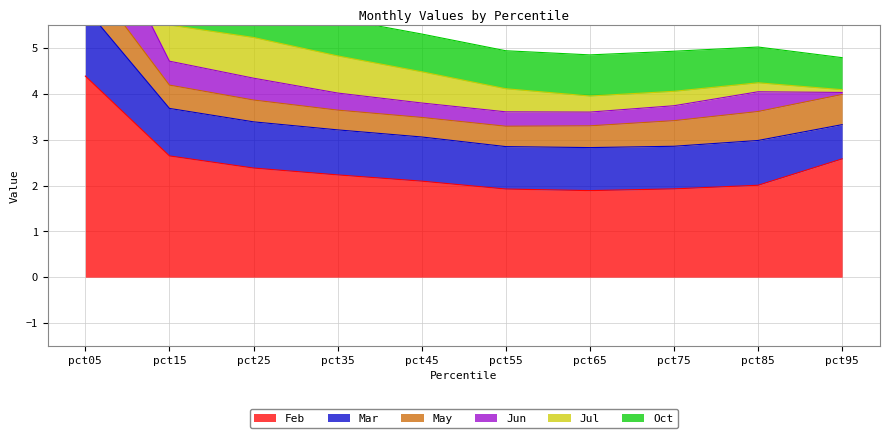

What is the spread (max minus min) of values at pct65?

1.6